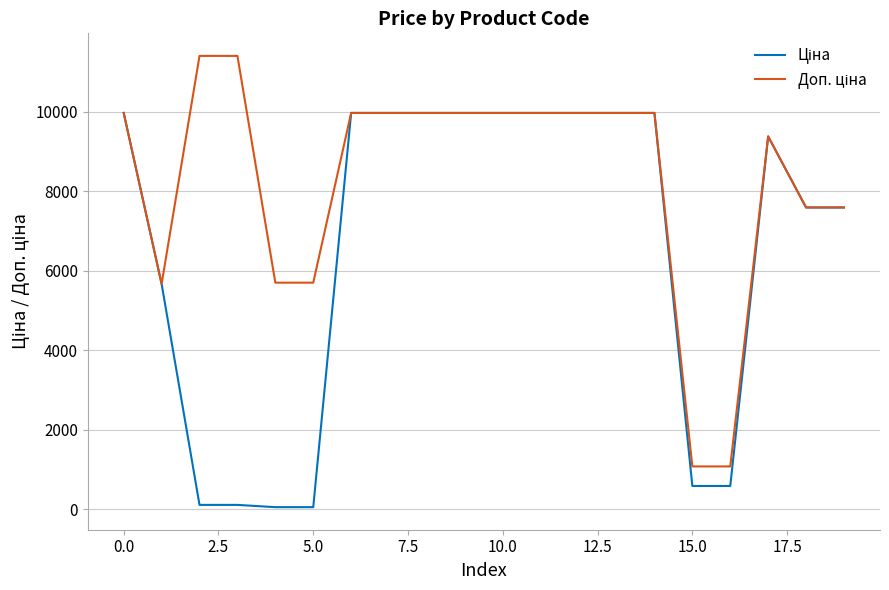

Does the chart display data point markers on the line(s)?

No